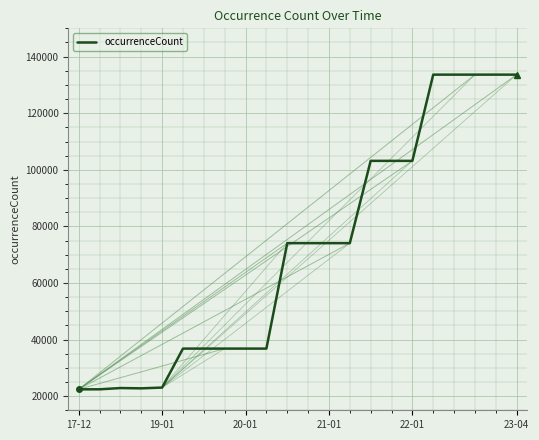

What is the greatest value displayed?

133633